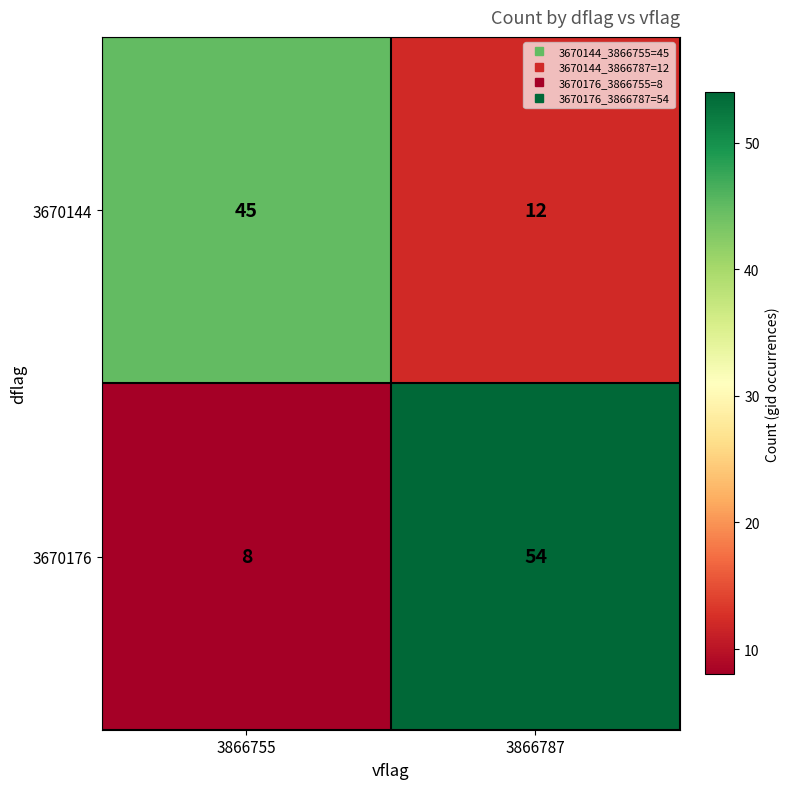

Count the number of categories in the chart.

2